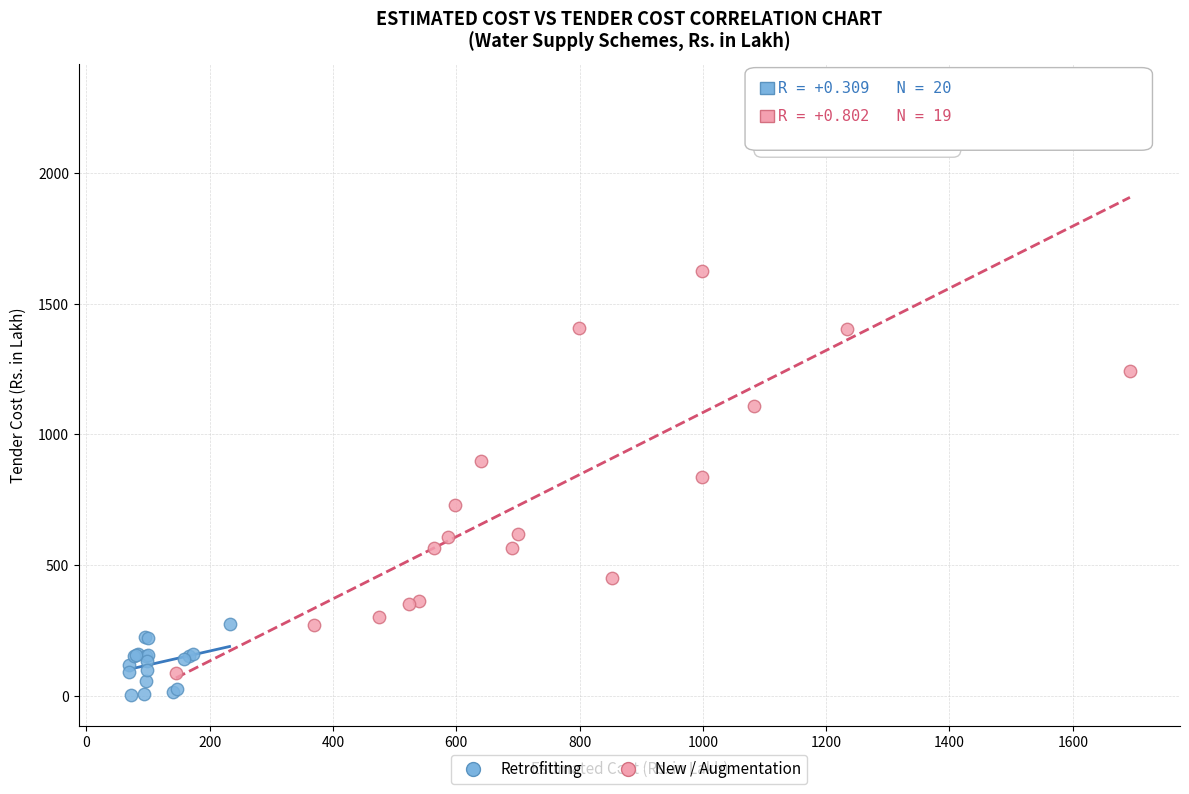

Which series has the largest Y range (max minus min)?

New / Augmentation